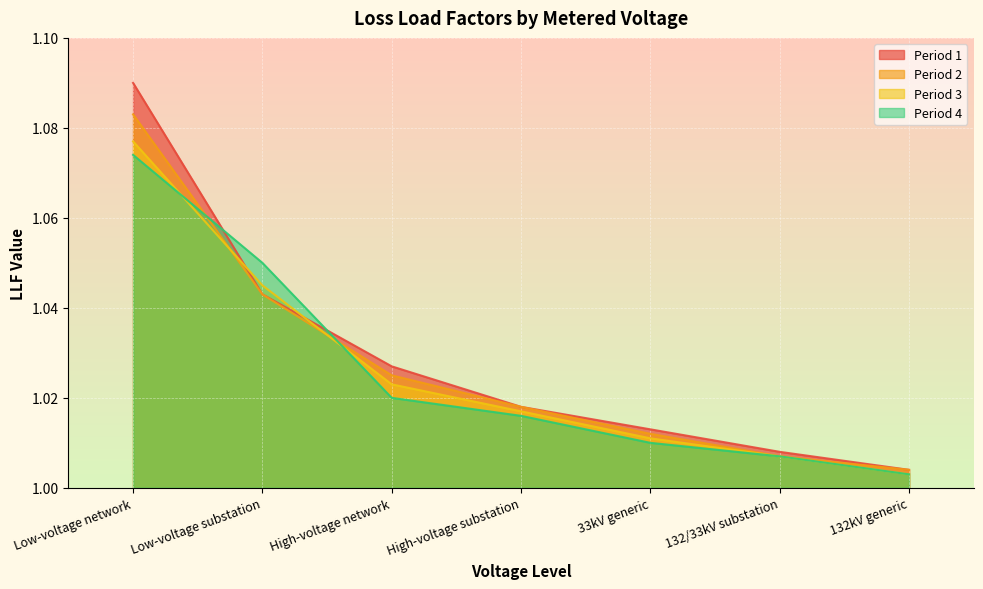

What is the sum of the Period 4 values at 132kV generic and Low-voltage substation?

2.1